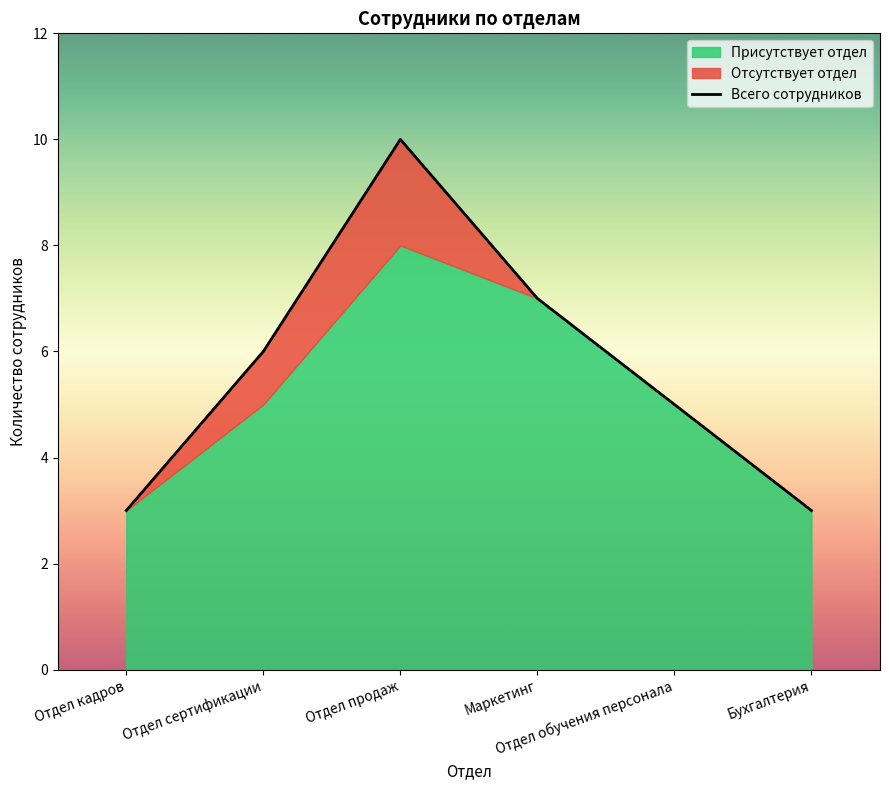

Which has a higher value, Отдел кадров or Отдел обучения персонала?

Отдел обучения персонала